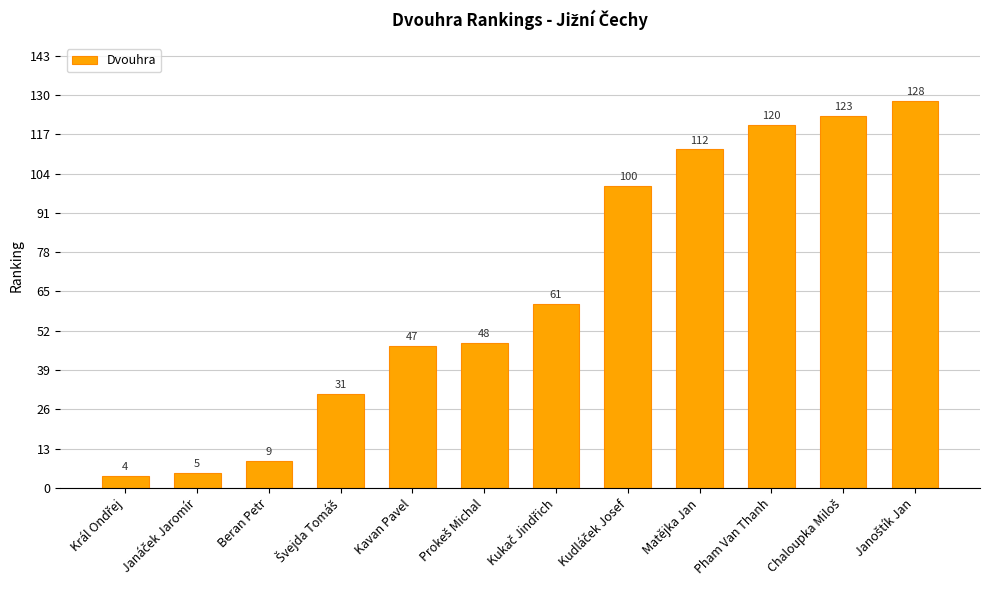

What value does the data have at Kavan Pavel, to the nearest 50?

50